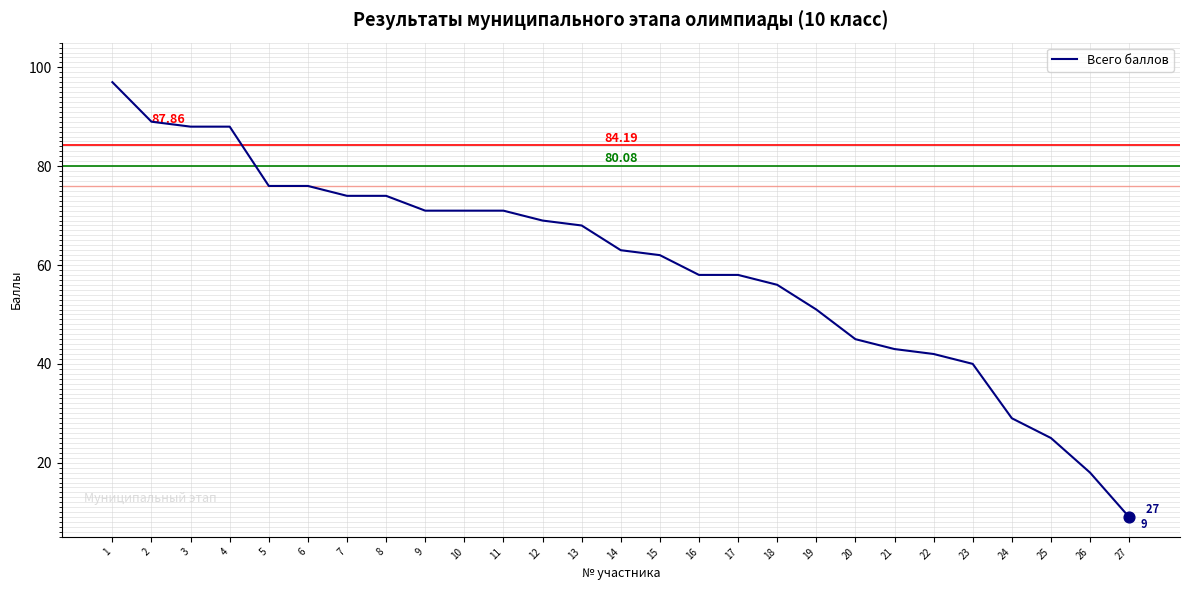

Approximately how many times larger is the value at 22 compared to 7?

0.6